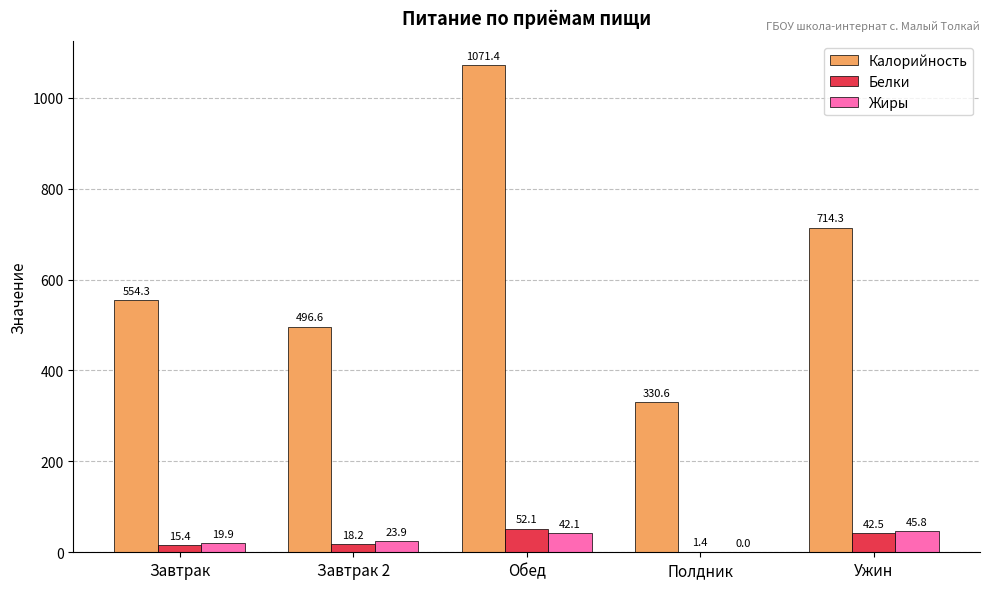

How many distinct data groups are displayed?

3